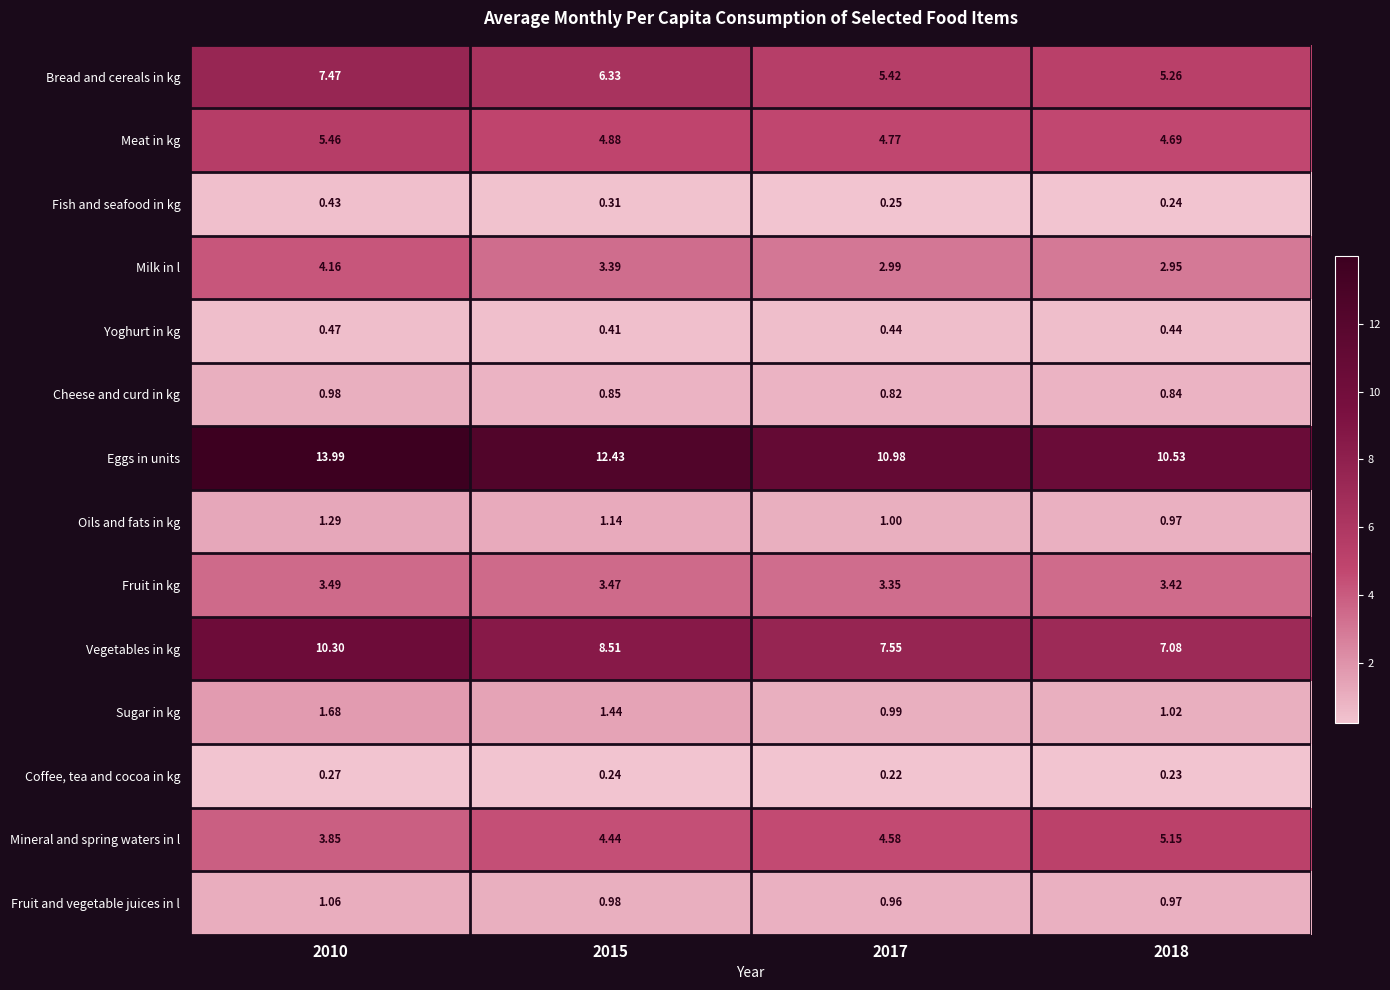

Is the value of Yoghurt in kg at 2010 greater than the value of Bread and cereals in kg at 2010?

No